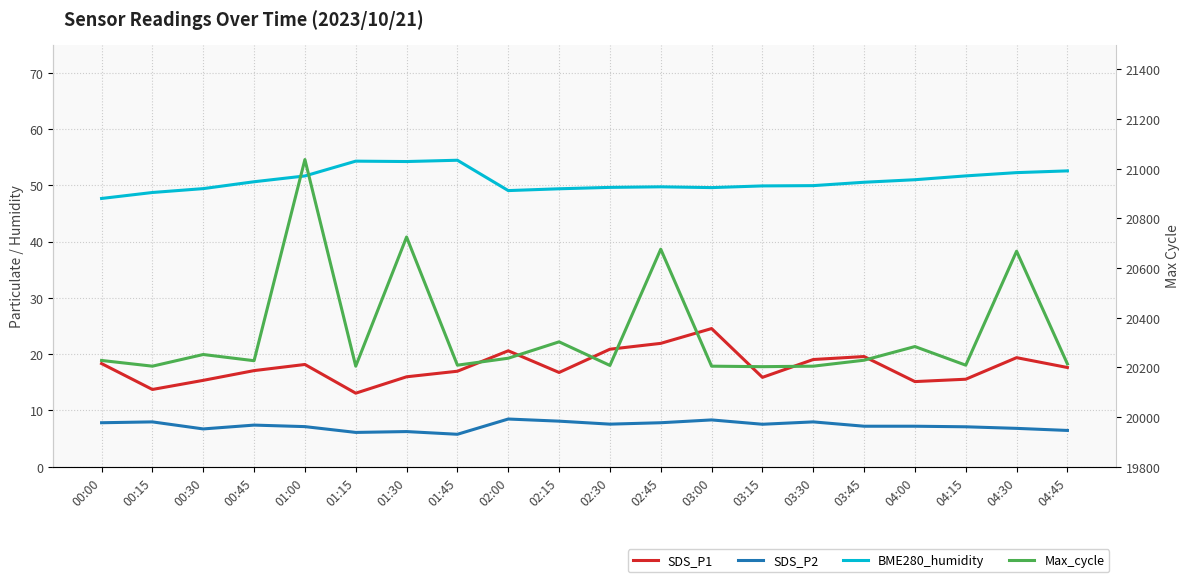

What is the average value of the SDS_P1 series?

17.8